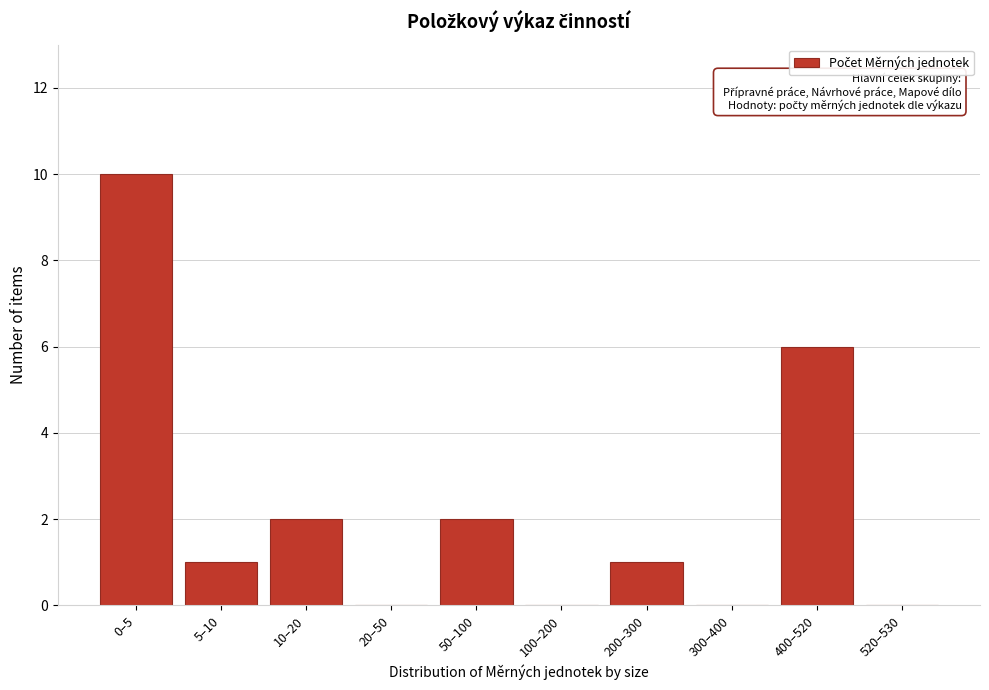

Reading left to right, transcribe all the data shown in this chart.

0–5=10	5–10=1	10–20=2	20–50=0	50–100=2	100–200=0	200–300=1	300–400=0	400–520=6	520–530=0